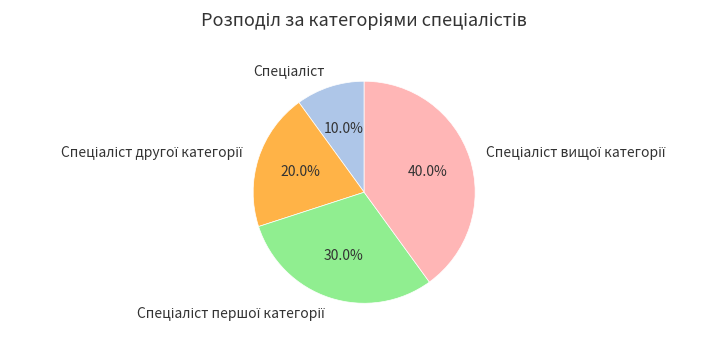

Is there a majority slice in this chart?

No